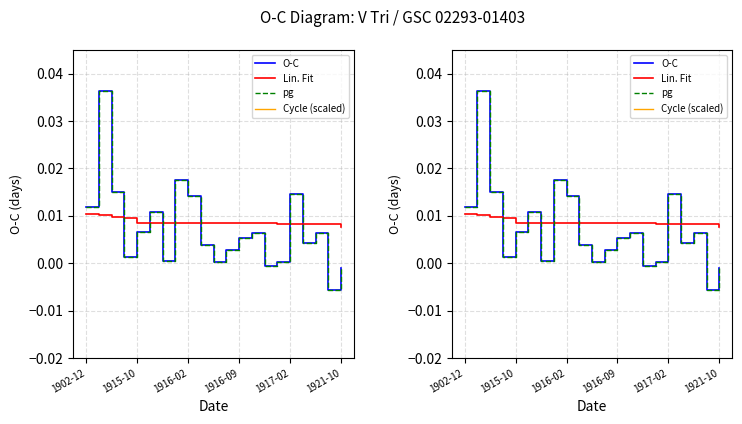

Which series has the widest spread of values?

Cycle (scaled)